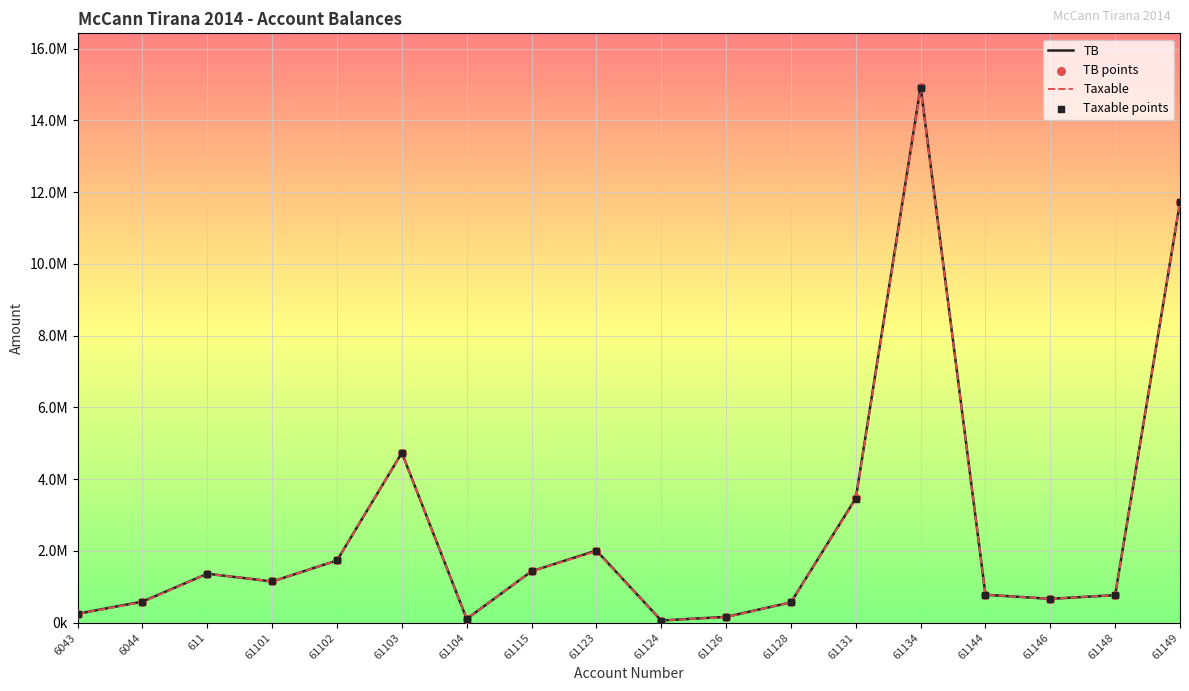

Does the chart have visible grid lines?

Yes